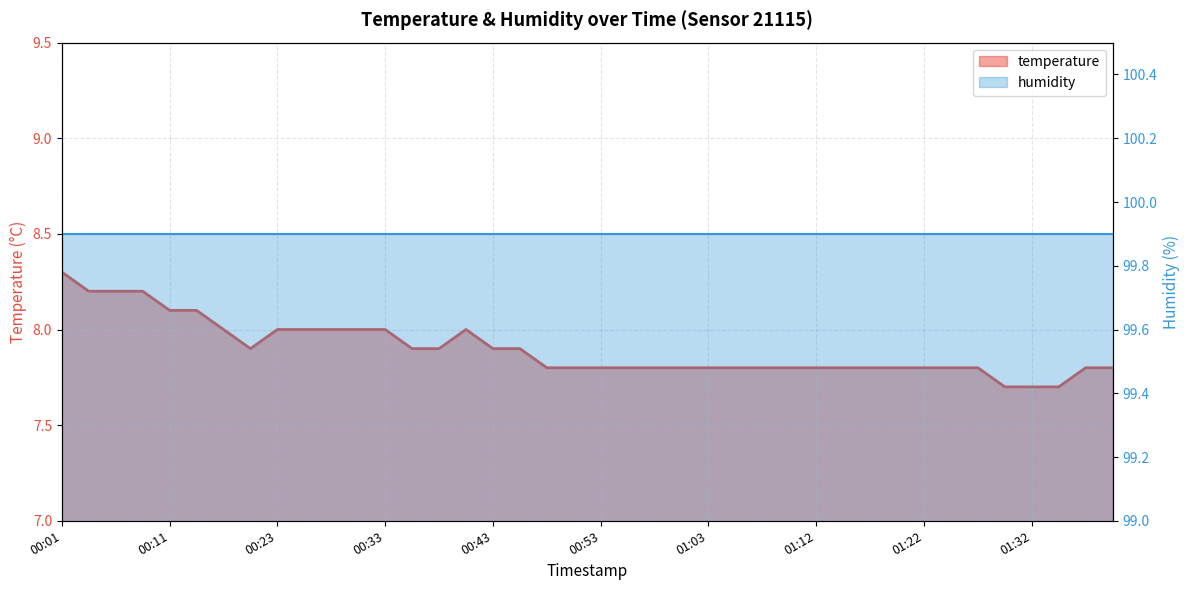

Read the value at 00:50.

7.8